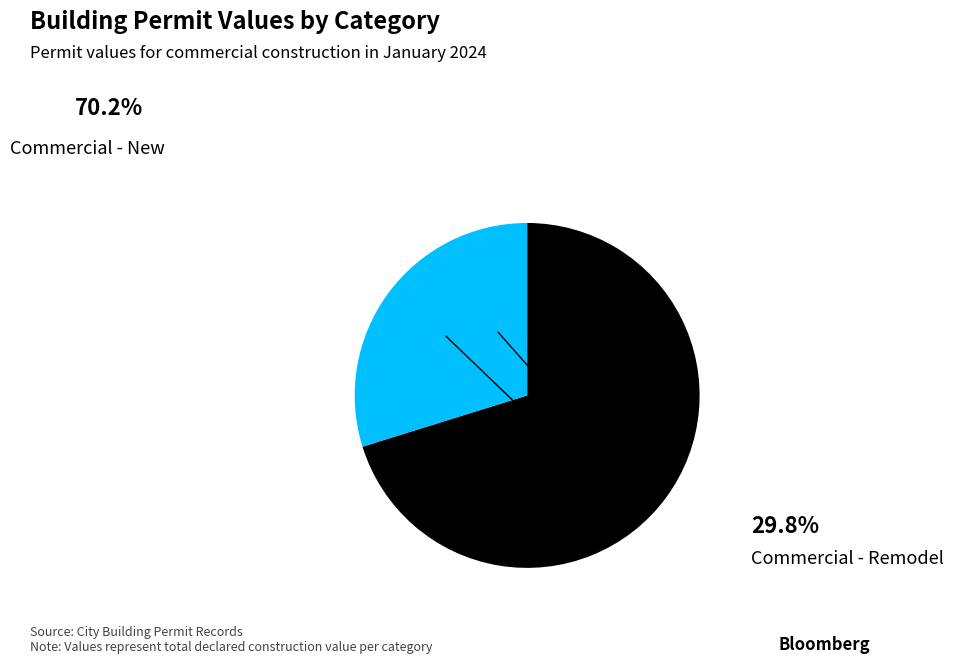

What is the change in value from Commercial - New to Commercial - Remodel?

-2943041.7